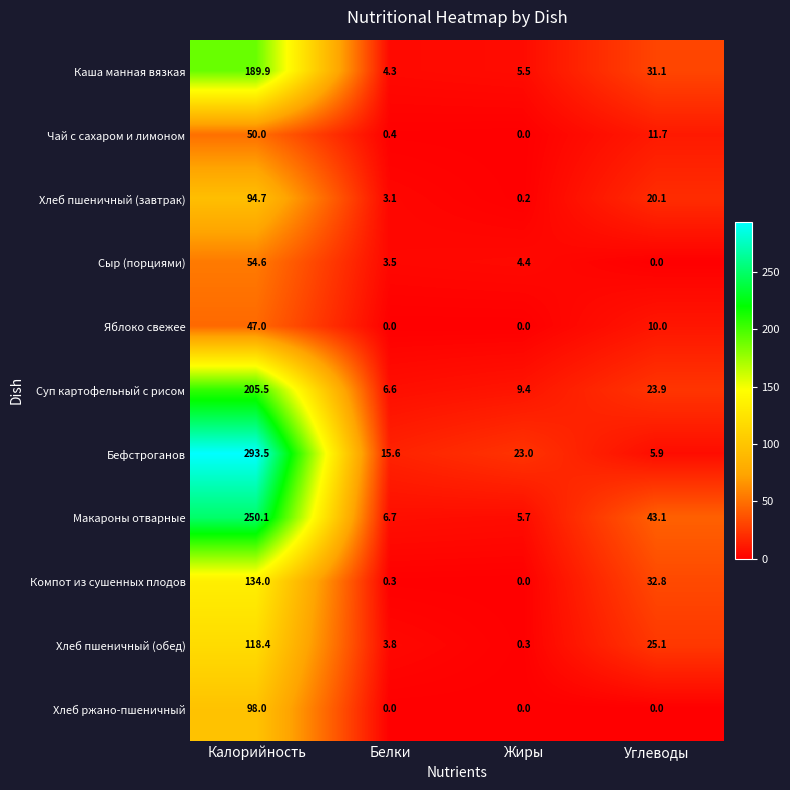

Count the number of categories in the chart.

4